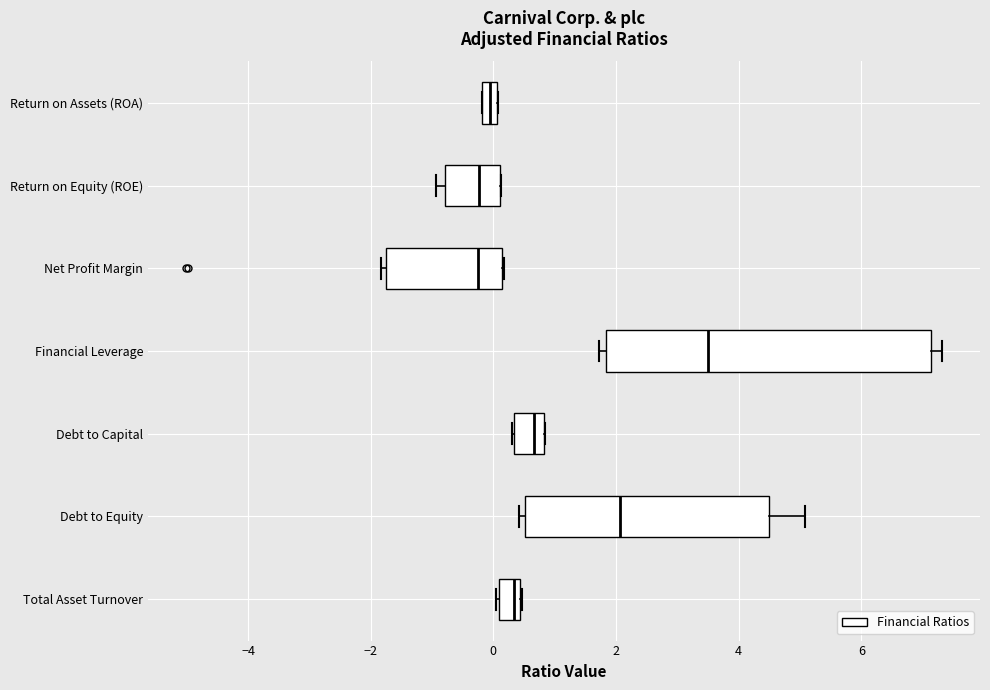

Where is the right edge of the box for Financial Leverage on the x-axis? The values are not printed on the chart, so give them approximately, as read against the axis.

7.2